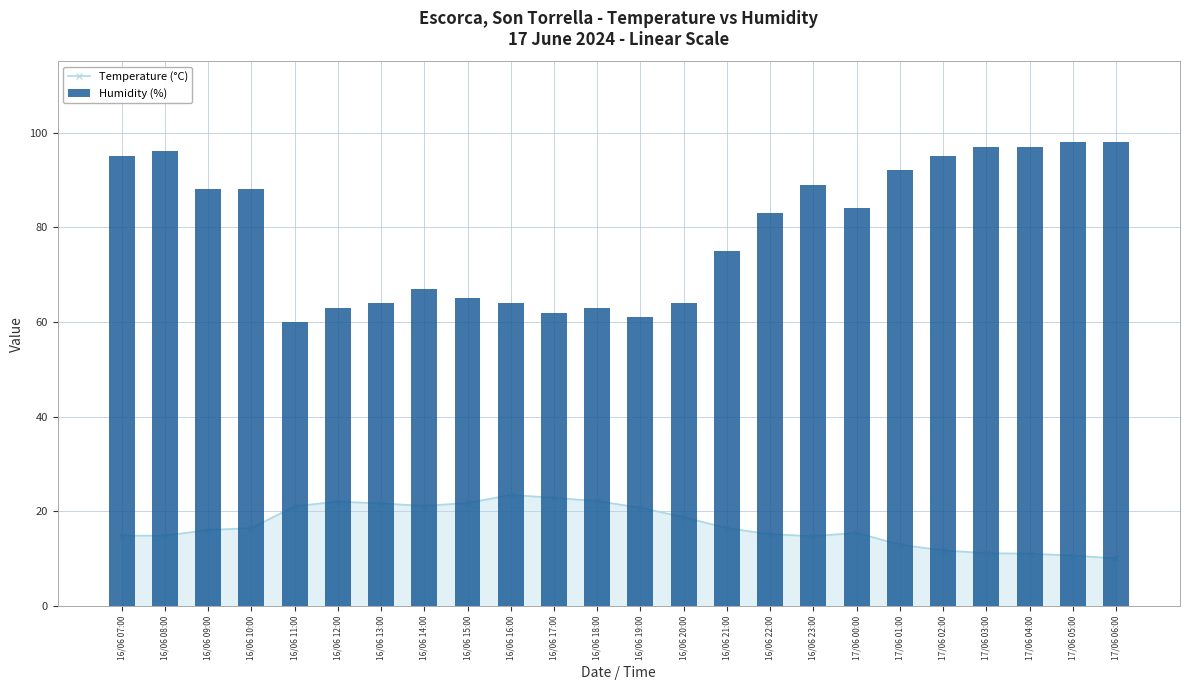

What is the sum of the Temperature (°C) values at 17/06 04:00 and 16/06 12:00?

33.2